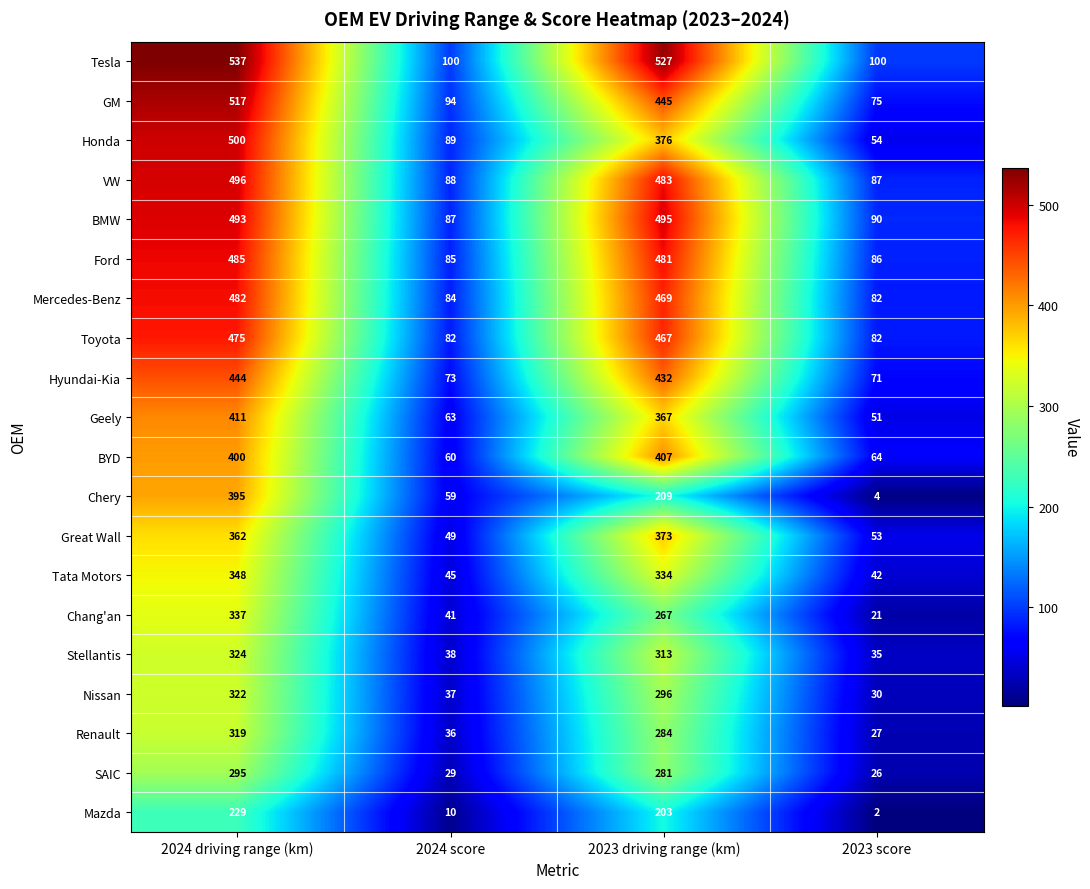

Where is Mercedes-Benz nearest to the value 282?

2023 driving range (km)